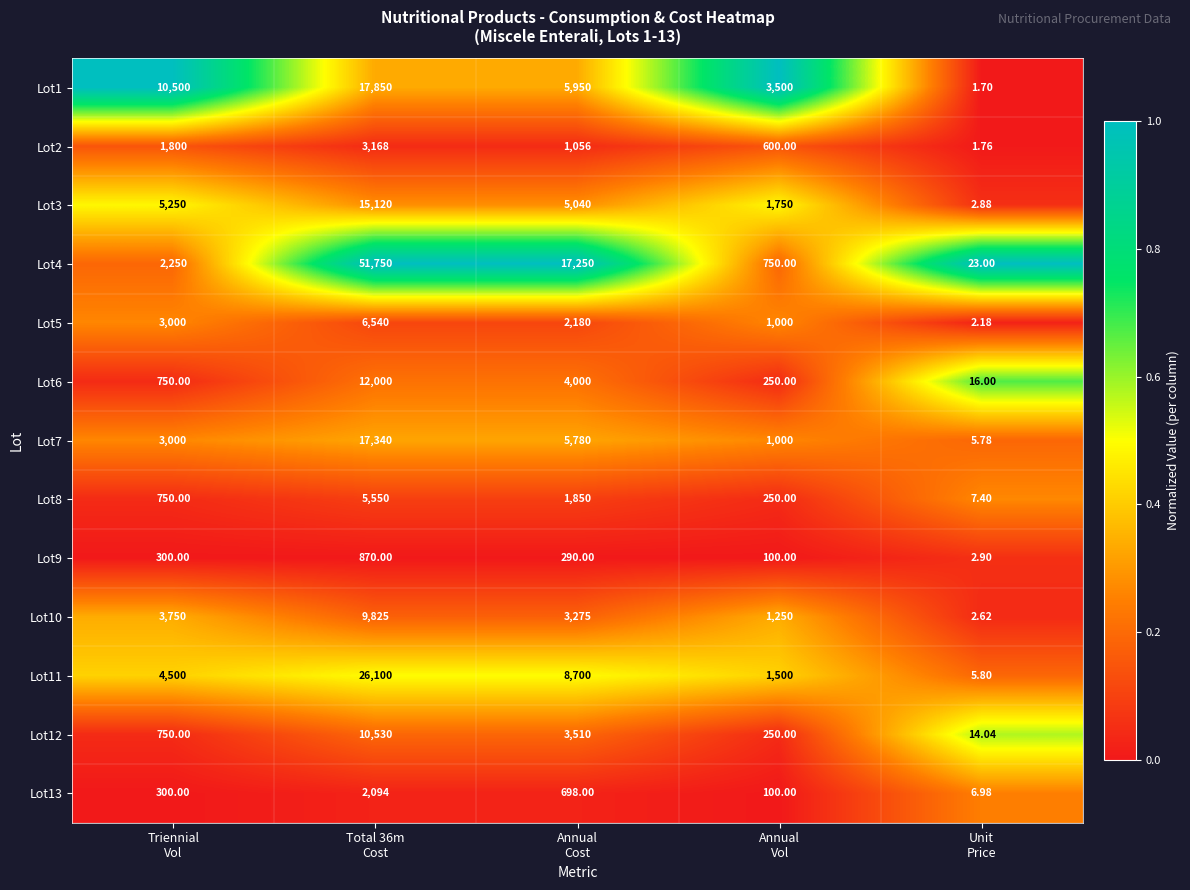

At which category does the chart reach its peak across all series?

Total 36m
Cost